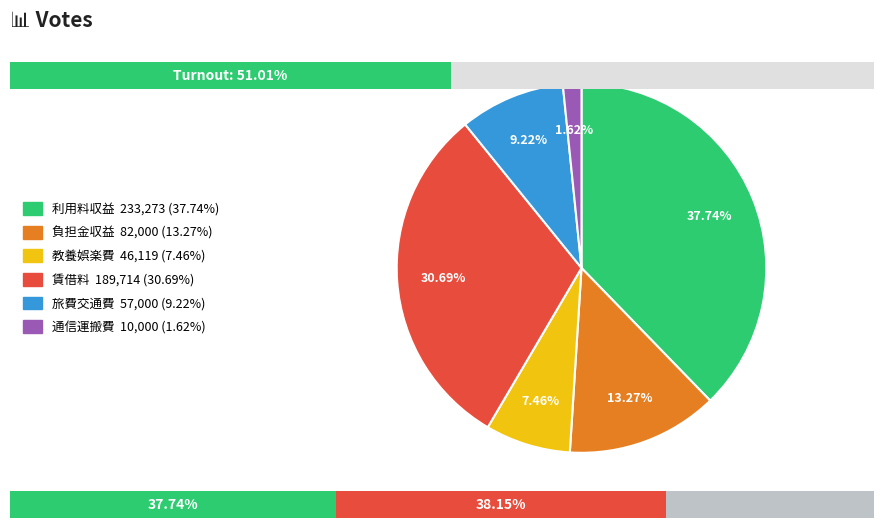

The 利用料収益 slice represents 28% of the pie. True or false?

False